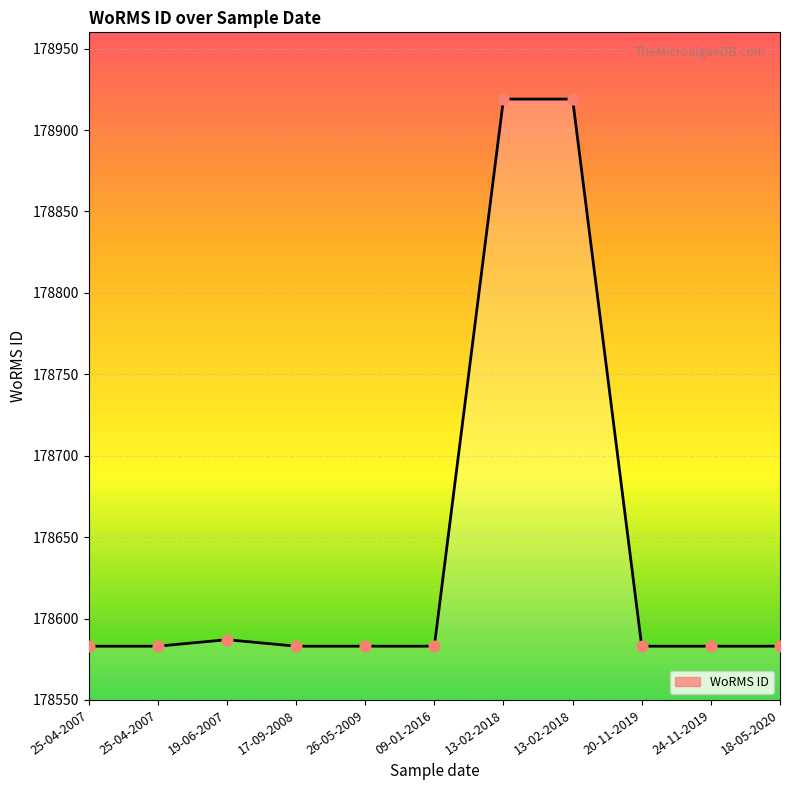

What is the change in value from 13-02-2018 to 20-11-2019?

-336